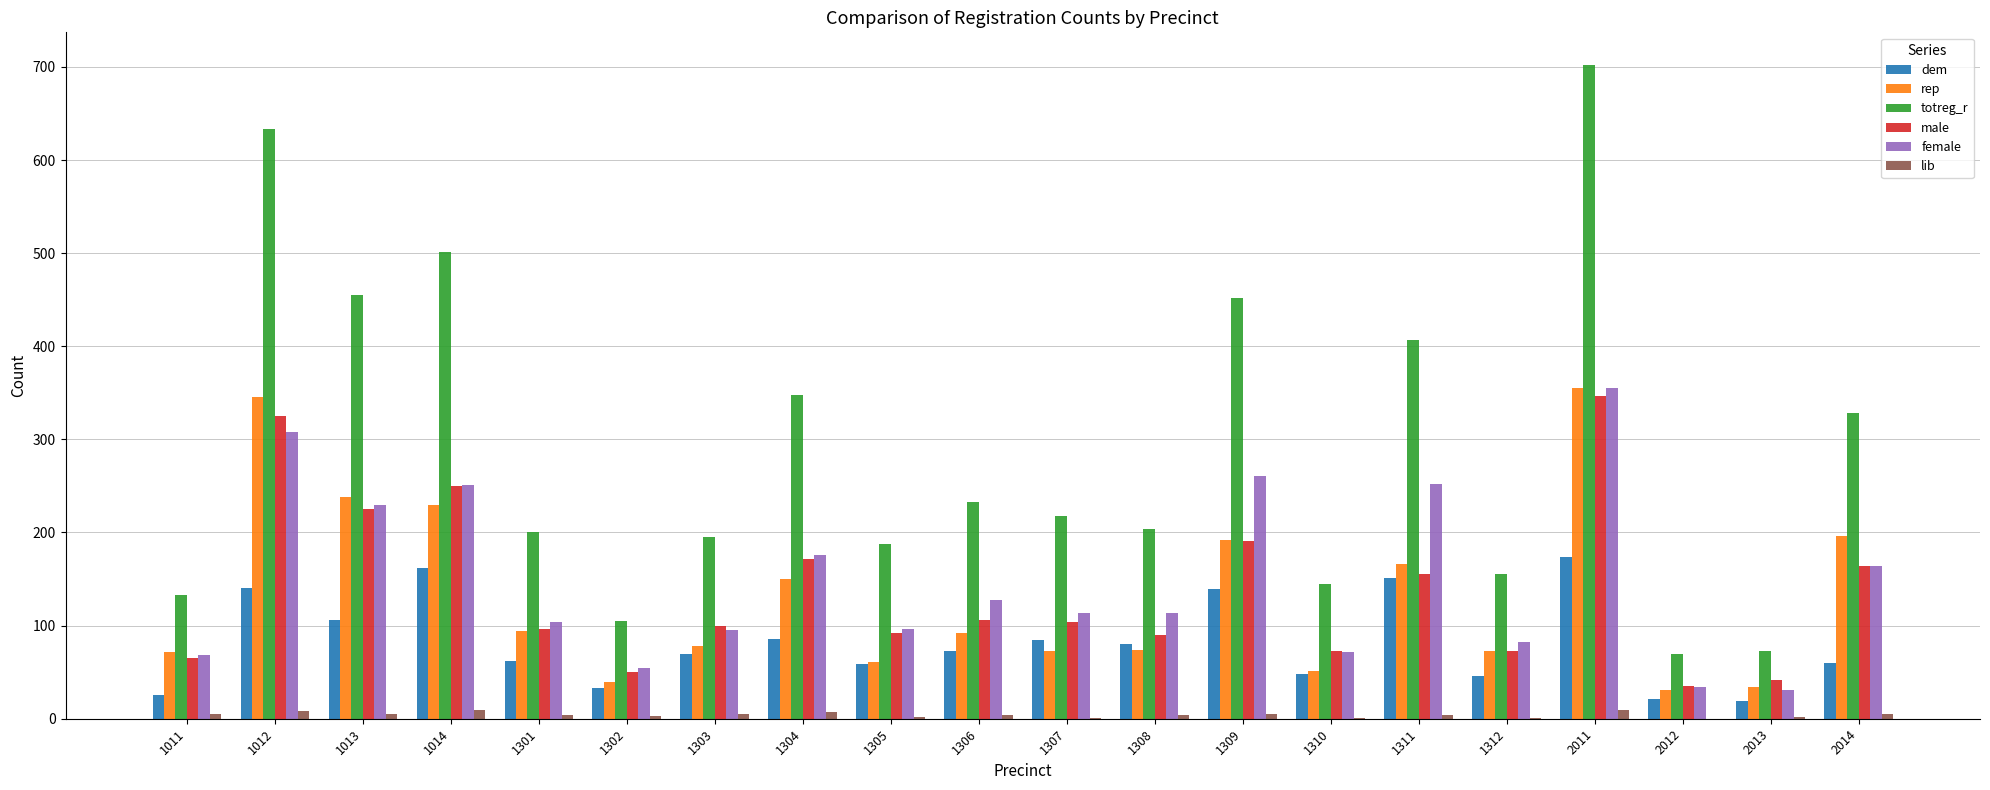

Does the chart contain stacked bars?

No